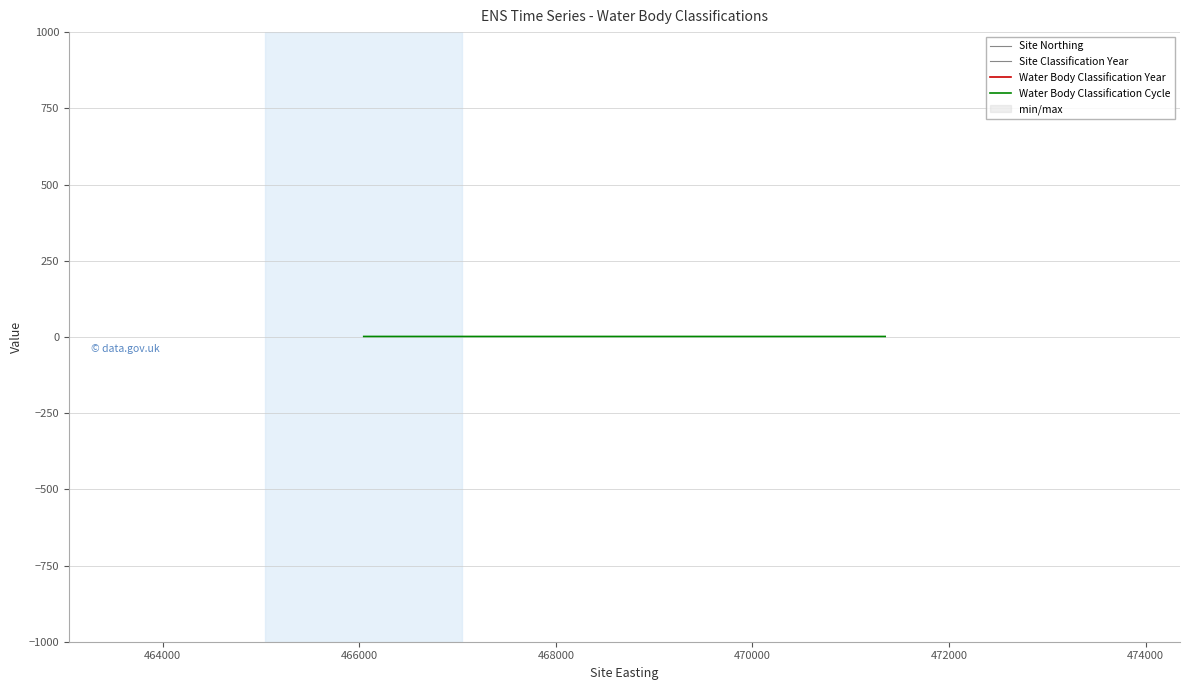

The value of Water Body Classification Cycle at 464000 is 2.5. True or false?

False